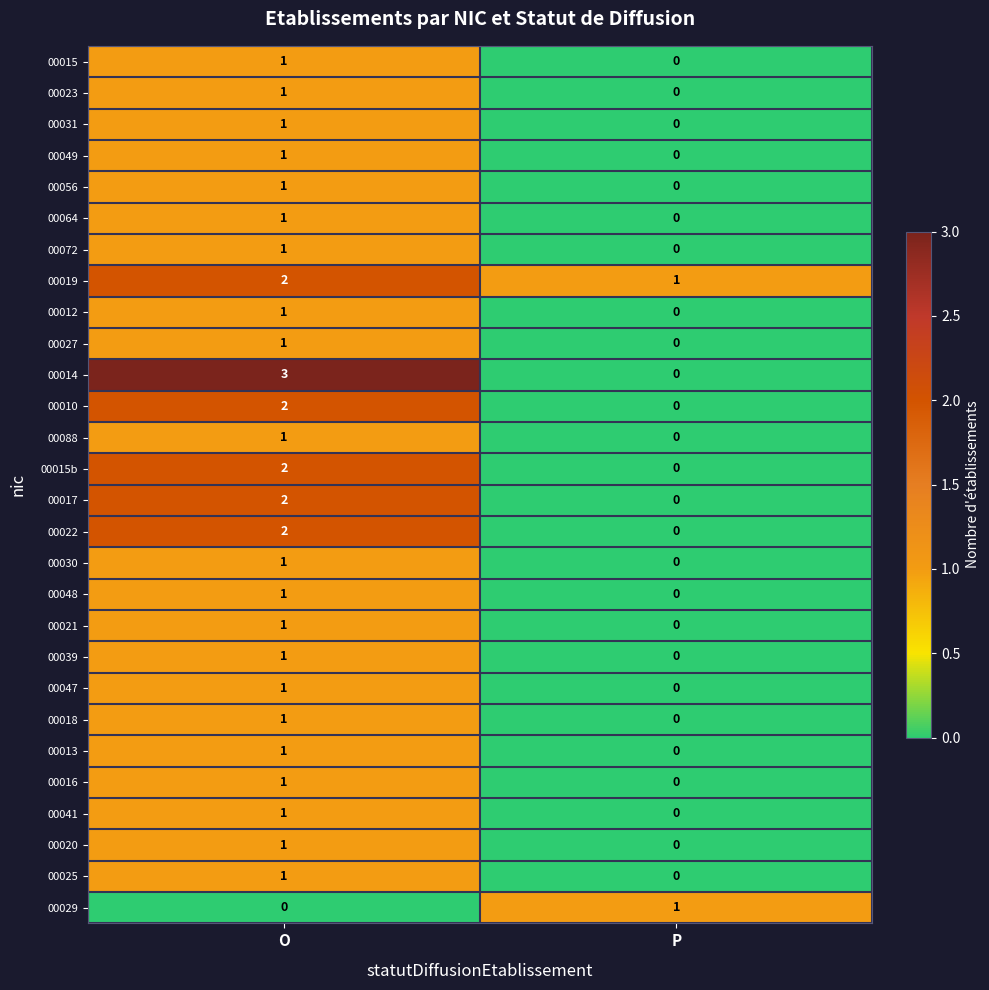

List the labels in order of 00010 value, smallest first.

P, O